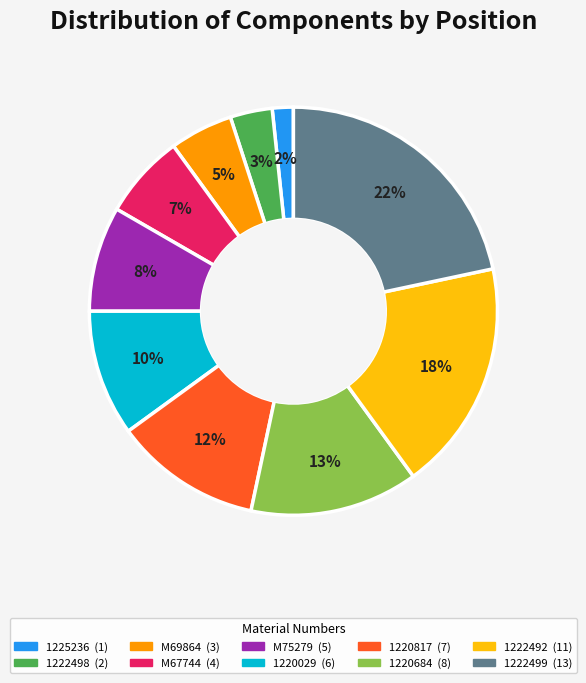

The 1220684 slice represents 13% of the pie. True or false?

True